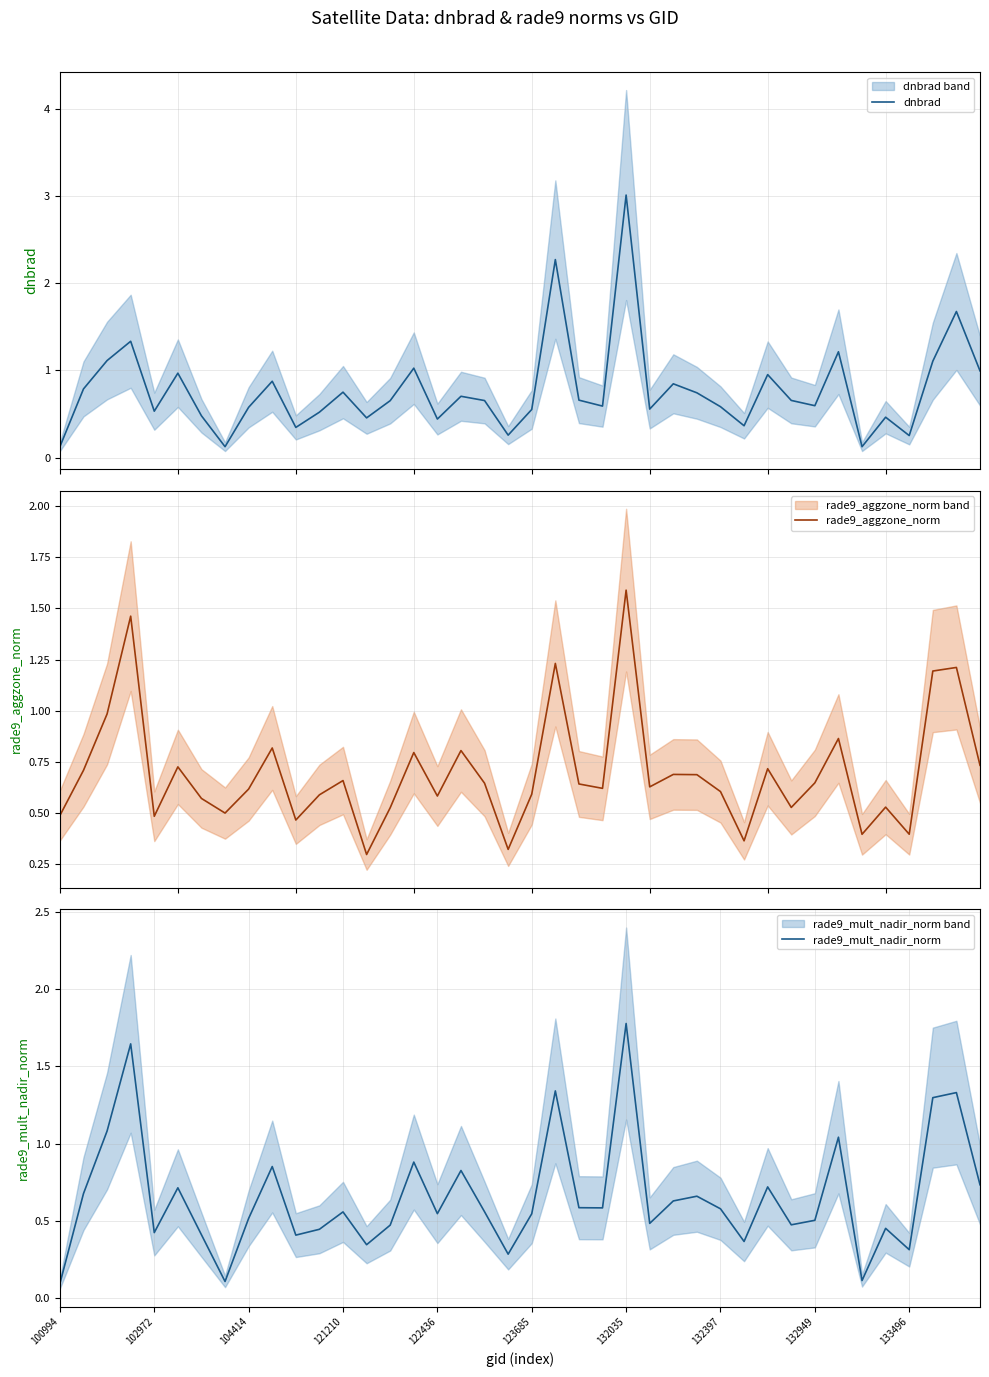

Reading left to right, extract all data points from this chart.

dnbrad: 0.1	0.8	1.1	1.3	0.5	1.0	0.5	0.1	0.6	0.9	0.3	0.5	0.8	0.5	0.7	1.0	0.4	0.7	0.7	0.3	0.6	2.3	0.7	0.6	3.0	0.6	0.8	0.7	0.6	0.4	1.0	0.7	0.6	1.2	0.1	0.5	0.3	1.1	1.7	1.0
rade9_aggzone_norm: 0.5	0.7	1.0	1.5	0.5	0.7	0.6	0.5	0.6	0.8	0.5	0.6	0.7	0.3	0.5	0.8	0.6	0.8	0.6	0.3	0.6	1.2	0.6	0.6	1.6	0.6	0.7	0.7	0.6	0.4	0.7	0.5	0.6	0.9	0.4	0.5	0.4	1.2	1.2	0.7
rade9_mult_nadir_norm: 0.1	0.7	1.1	1.6	0.4	0.7	0.4	0.1	0.5	0.9	0.4	0.4	0.6	0.3	0.5	0.9	0.5	0.8	0.6	0.3	0.5	1.3	0.6	0.6	1.8	0.5	0.6	0.7	0.6	0.4	0.7	0.5	0.5	1.0	0.1	0.5	0.3	1.3	1.3	0.7